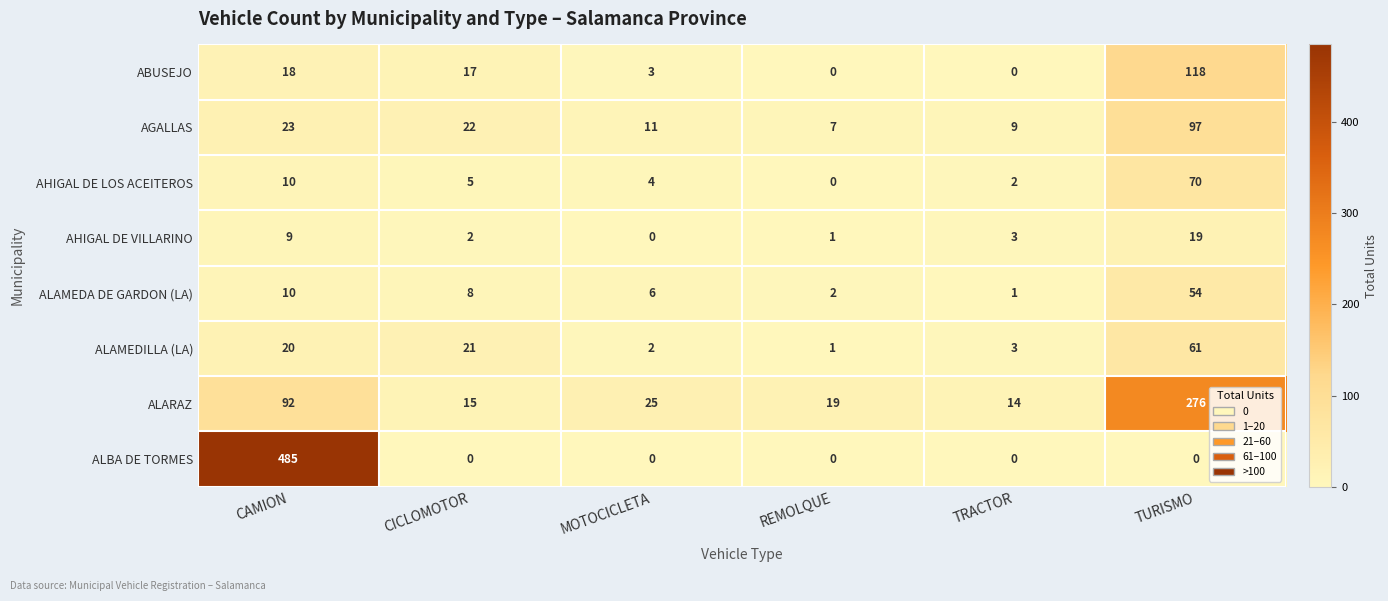

Which category has the highest value across all series?

CAMION